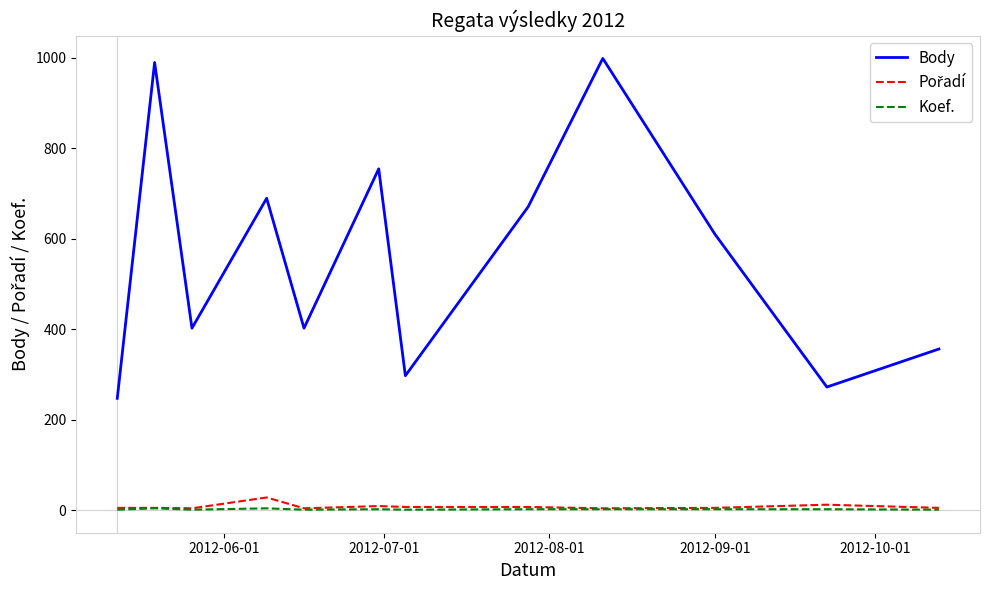

Which series has the largest total across all categories?

Body